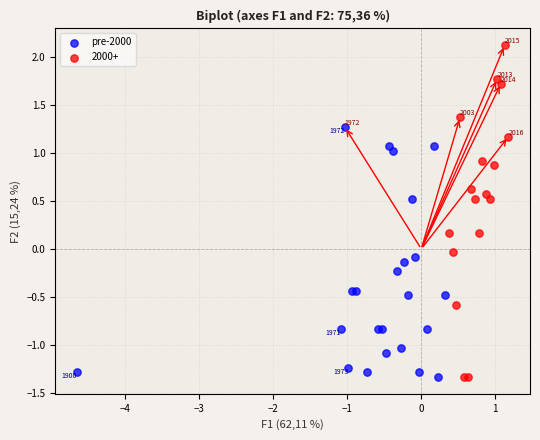

Which series contains the highest Y value?

2000+